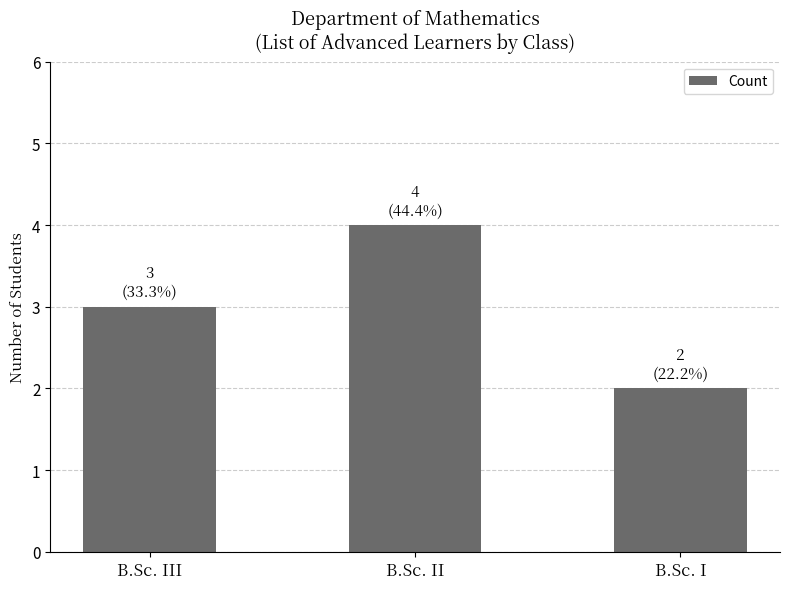

What value does the data have at B.Sc. III?

3